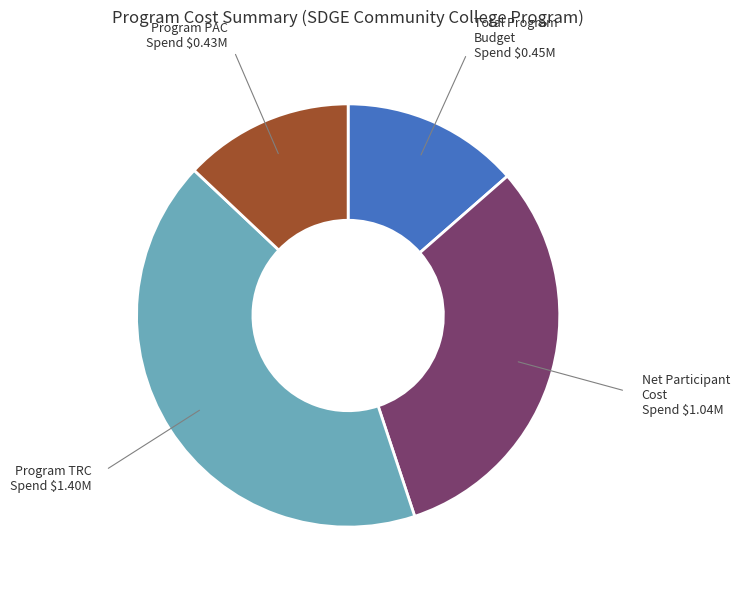

What is the ratio of the value at Net Participant Cost to the value at Program PAC?

2.4